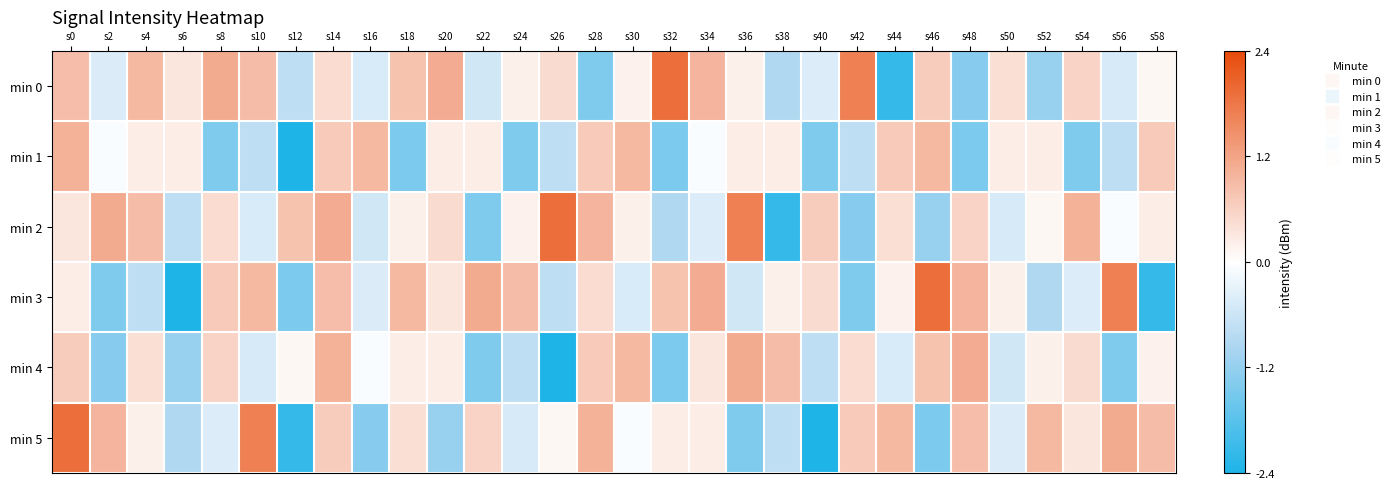

Reading right to left, extract all data points from this chart.

min 0: s58=0.1	s56=-0.5	s54=0.6	s52=-1.2	s50=0.4	s48=-1.4	s46=0.7	s44=-2.2	s42=1.7	s40=-0.4	s38=-0.9	s36=0.2	s34=1.0	s32=1.9	s30=0.2	s28=-1.4	s26=0.5	s24=0.2	s22=-0.6	s20=1.1	s18=0.8	s16=-0.5	s14=0.5	s12=-0.8	s10=0.9	s8=1.1	s6=0.3	s4=0.9	s2=-0.4	s0=0.9
min 1: s58=0.7	s56=-0.8	s54=-1.4	s52=0.2	s50=0.2	s48=-1.5	s46=0.9	s44=0.7	s42=-0.8	s40=-1.4	s38=0.2	s36=0.2	s34=-0.1	s32=-1.5	s30=0.9	s28=0.7	s26=-0.8	s24=-1.4	s22=0.2	s20=0.2	s18=-1.5	s16=0.9	s14=0.7	s12=-2.4	s10=-0.8	s8=-1.4	s6=0.2	s4=0.2	s2=-0.1	s0=1.0
min 2: s58=0.2	s56=-0.1	s54=1.0	s52=0.1	s50=-0.5	s48=0.6	s46=-1.2	s44=0.4	s42=-1.4	s40=0.7	s38=-2.2	s36=1.7	s34=-0.4	s32=-0.9	s30=0.2	s28=1.0	s26=1.9	s24=0.2	s22=-1.4	s20=0.5	s18=0.2	s16=-0.6	s14=1.1	s12=0.8	s10=-0.5	s8=0.5	s6=-0.8	s4=0.9	s2=1.1	s0=0.3
min 3: s58=-2.2	s56=1.7	s54=-0.4	s52=-0.9	s50=0.2	s48=1.0	s46=1.9	s44=0.2	s42=-1.4	s40=0.5	s38=0.2	s36=-0.6	s34=1.1	s32=0.8	s30=-0.5	s28=0.5	s26=-0.8	s24=0.9	s22=1.1	s20=0.3	s18=0.9	s16=-0.4	s14=0.9	s12=-1.5	s10=0.9	s8=0.7	s6=-2.4	s4=-0.8	s2=-1.4	s0=0.2
min 4: s58=0.2	s56=-1.4	s54=0.5	s52=0.2	s50=-0.6	s48=1.1	s46=0.8	s44=-0.5	s42=0.5	s40=-0.8	s38=0.9	s36=1.1	s34=0.3	s32=-1.5	s30=0.9	s28=0.7	s26=-2.4	s24=-0.8	s22=-1.4	s20=0.2	s18=0.2	s16=-0.1	s14=1.0	s12=0.1	s10=-0.5	s8=0.6	s6=-1.2	s4=0.4	s2=-1.4	s0=0.7
min 5: s58=0.9	s56=1.1	s54=0.3	s52=0.9	s50=-0.4	s48=0.9	s46=-1.5	s44=0.9	s42=0.7	s40=-2.4	s38=-0.8	s36=-1.4	s34=0.2	s32=0.2	s30=-0.1	s28=1.0	s26=0.1	s24=-0.5	s22=0.6	s20=-1.2	s18=0.4	s16=-1.4	s14=0.7	s12=-2.2	s10=1.7	s8=-0.4	s6=-0.9	s4=0.2	s2=1.0	s0=1.9